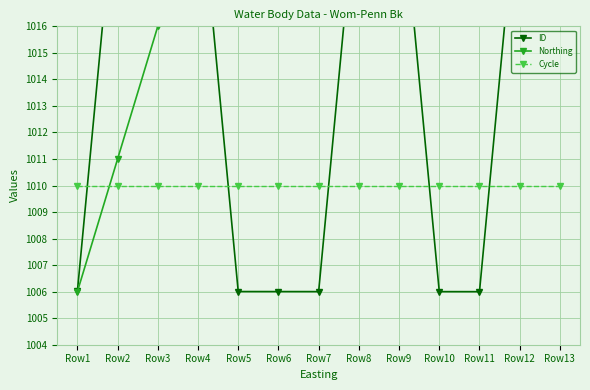

How many data points does each series have?

13